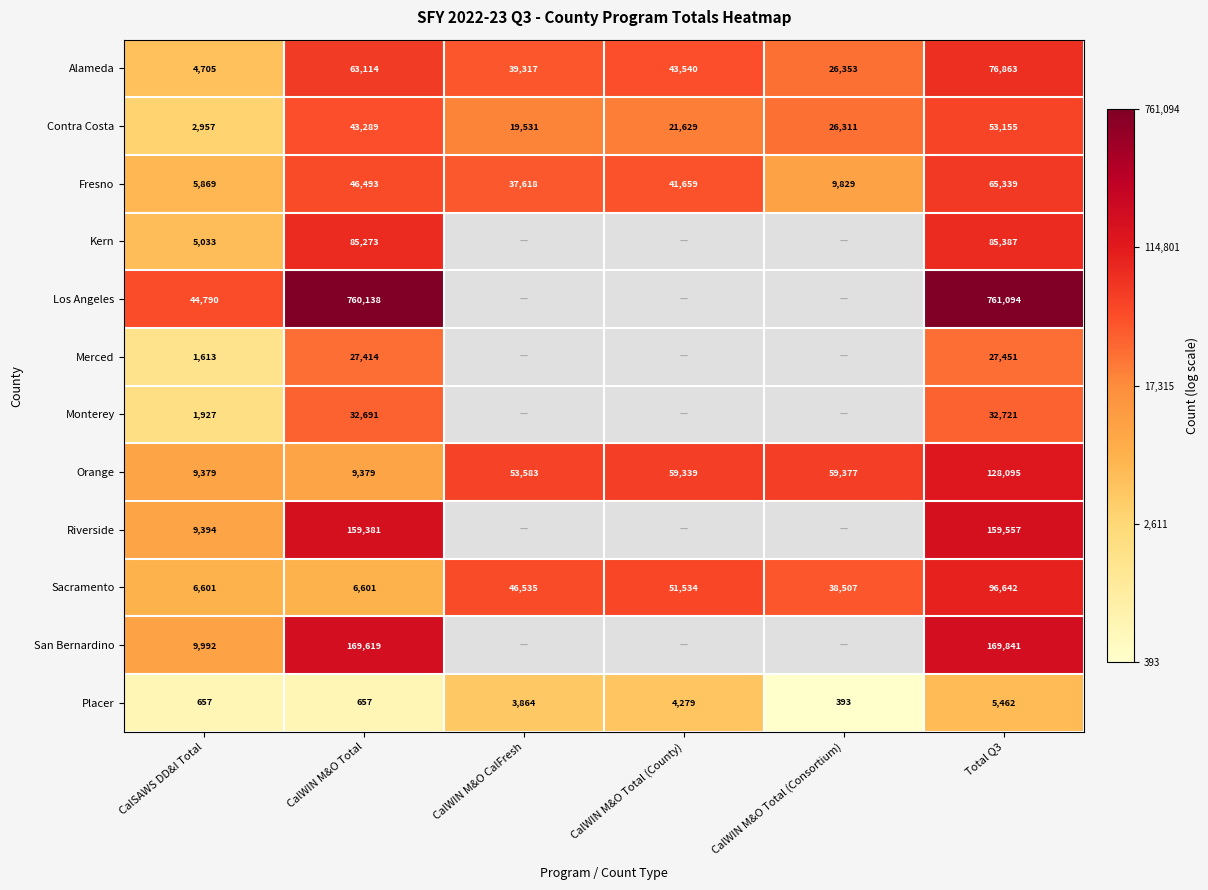

Where is Orange nearest to the value 68737?

CalWIN M&O Total (Consortium)